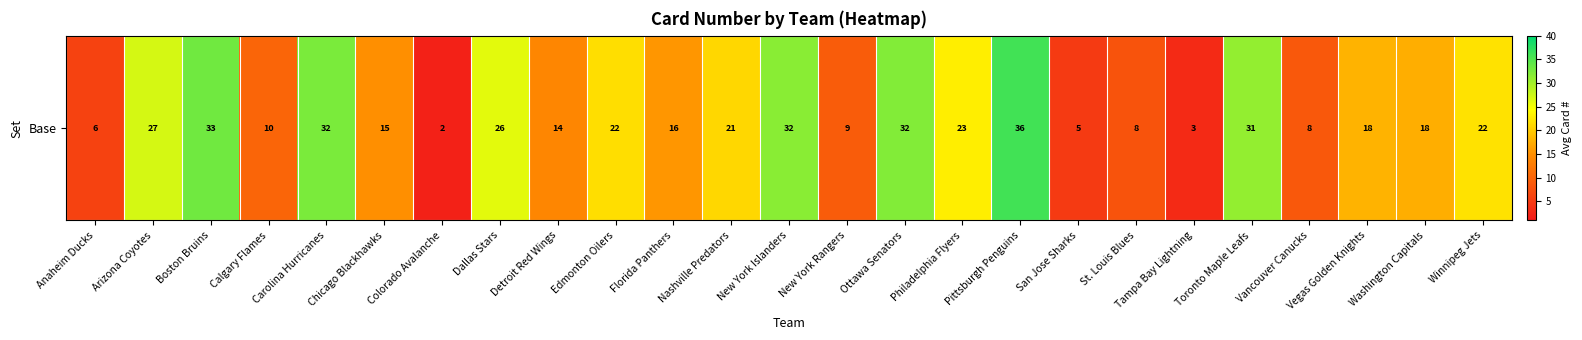

What is the average value?

18.7